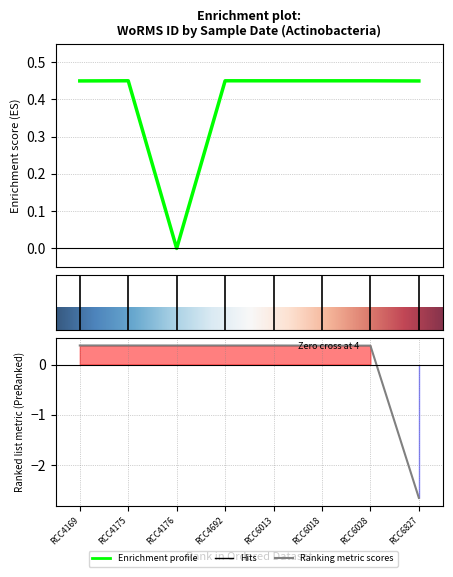

How many data points are above 0?

7